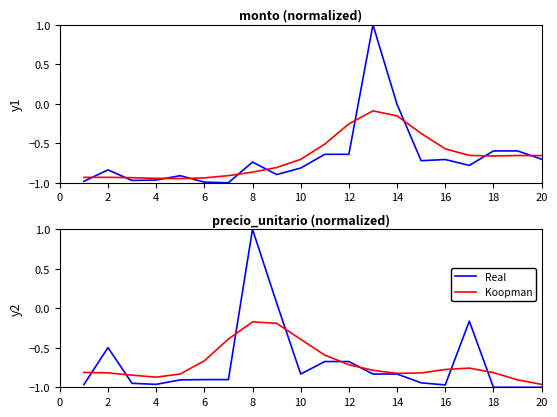

What is the spread (max minus min) of values at 16?

0.4